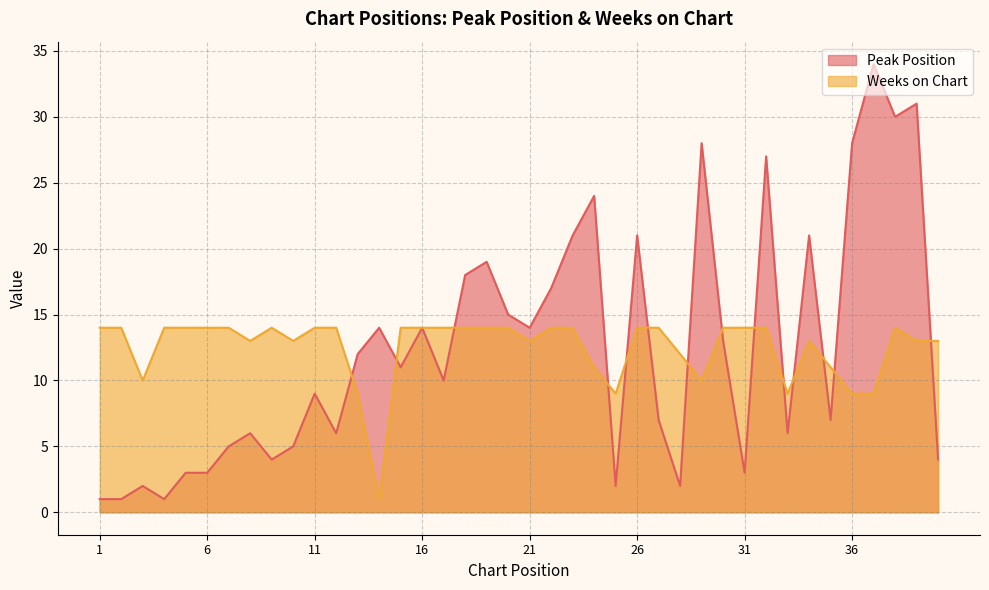

The Weeks on Chart series shows 6 at 1. True or false?

False